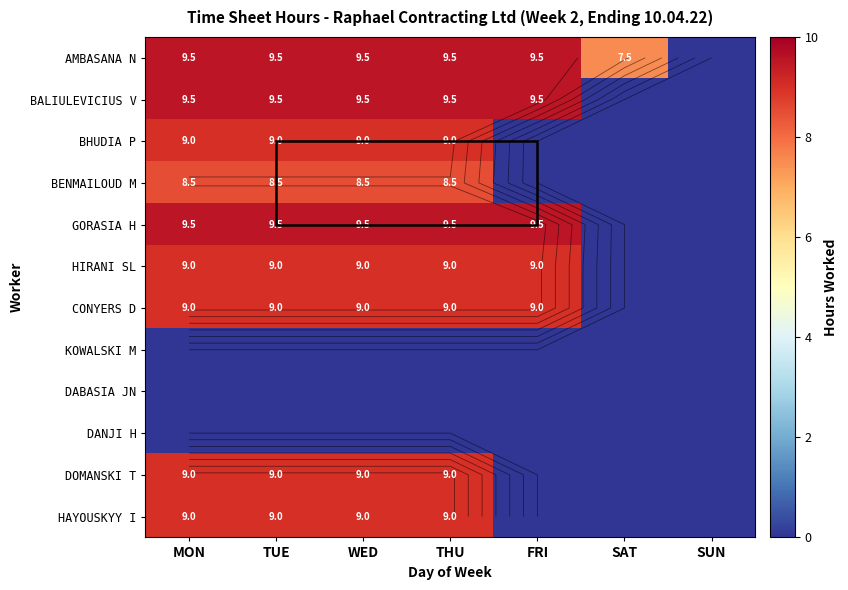

What is the difference between the highest and lowest values at FRI?

9.5